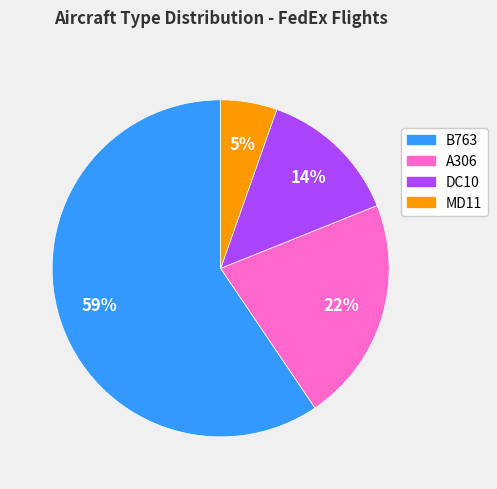

To the nearest percent, what is the average slice percentage?

25%